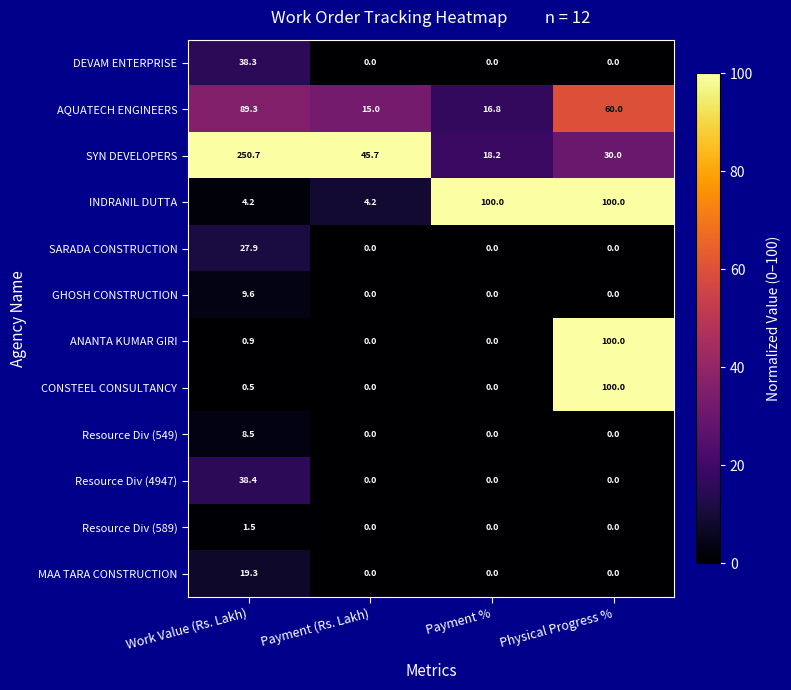

How many series are shown in this chart?

12